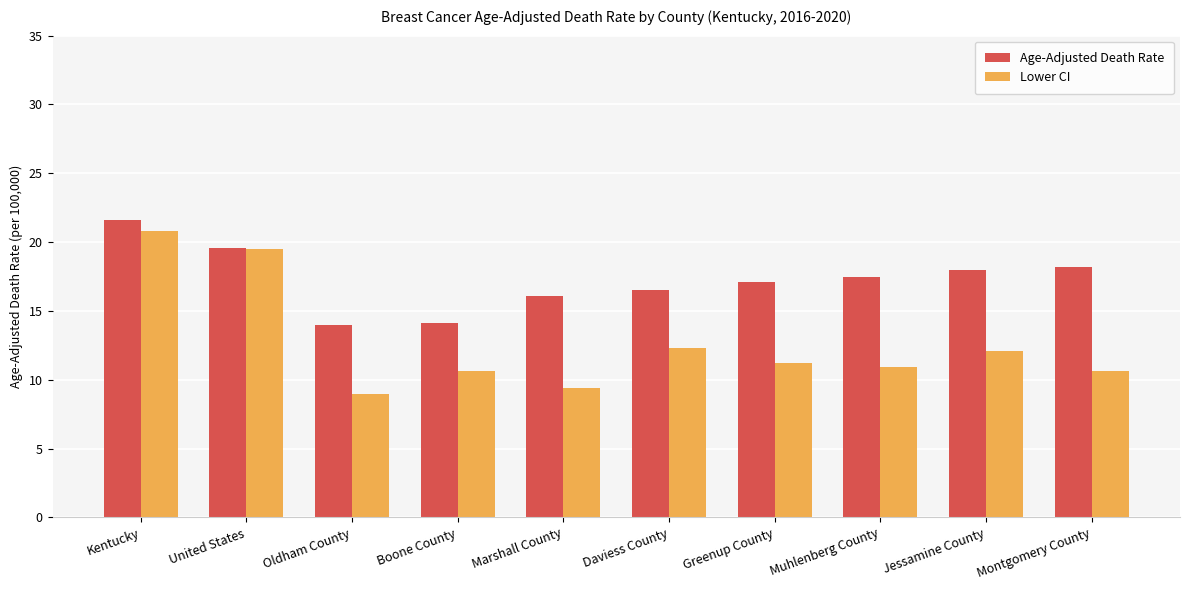

Which series has the largest total across all categories?

Age-Adjusted Death Rate